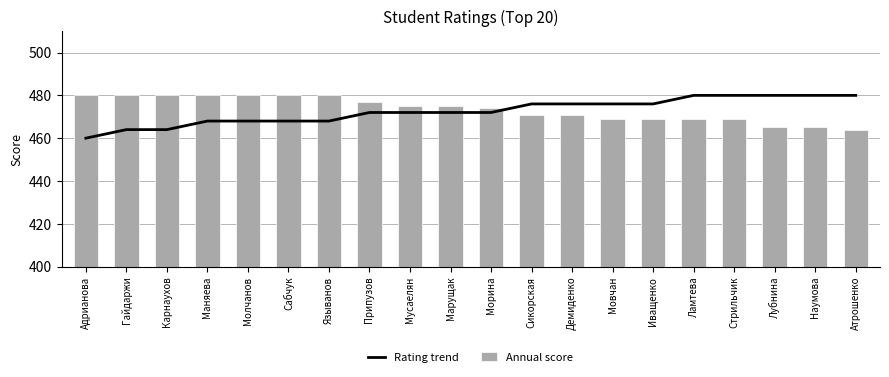

Which has a higher value, Мусаелян or Языванов?

Мусаелян